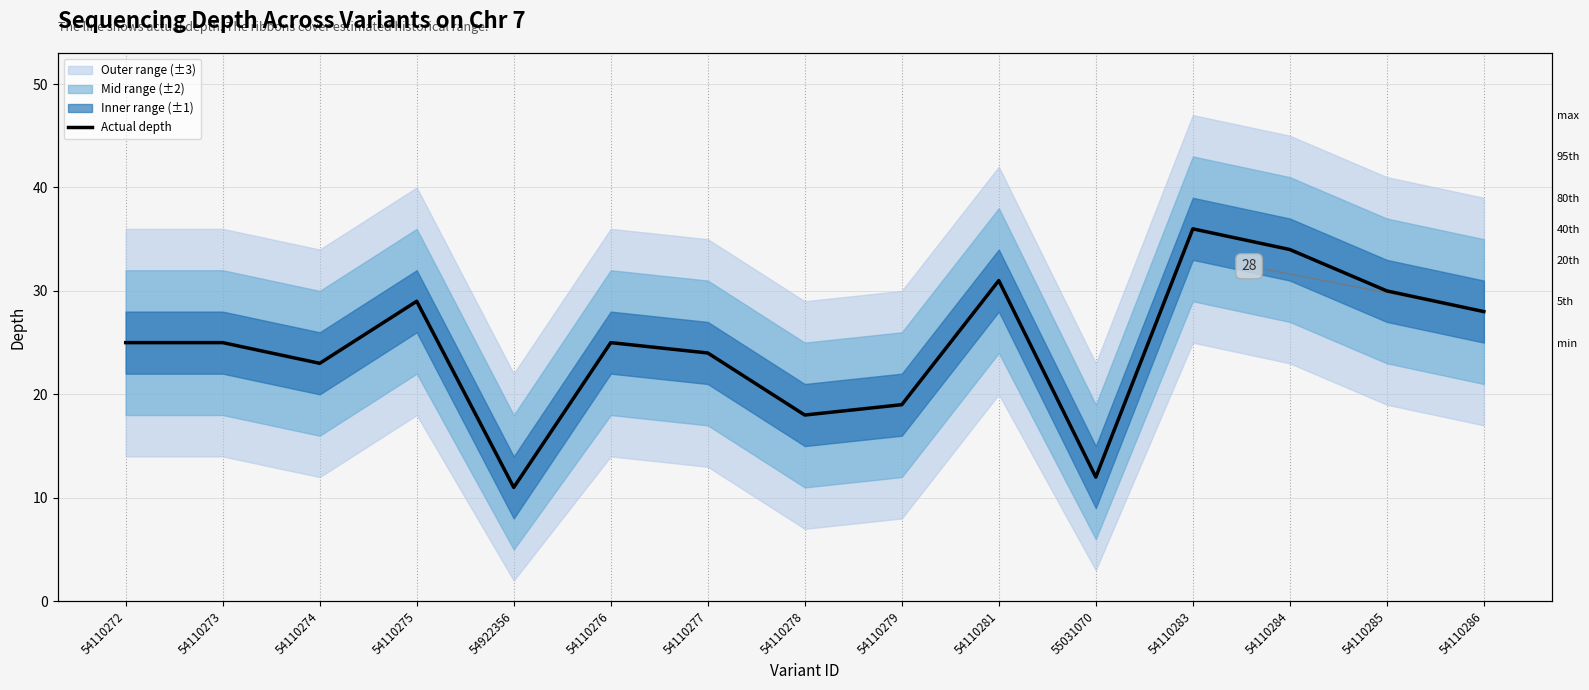

The chart shows a value of 18 at 54110286. True or false?

False